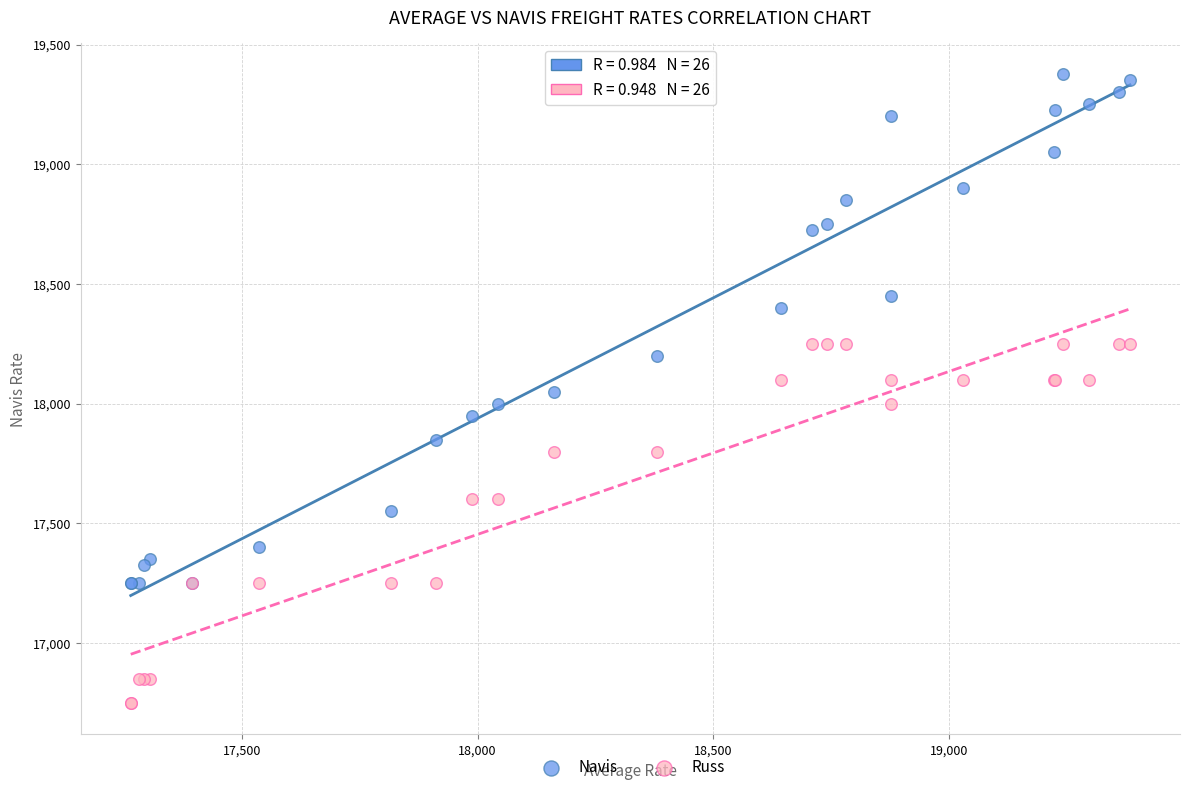

Which series has the widest spread of Y values?

Navis